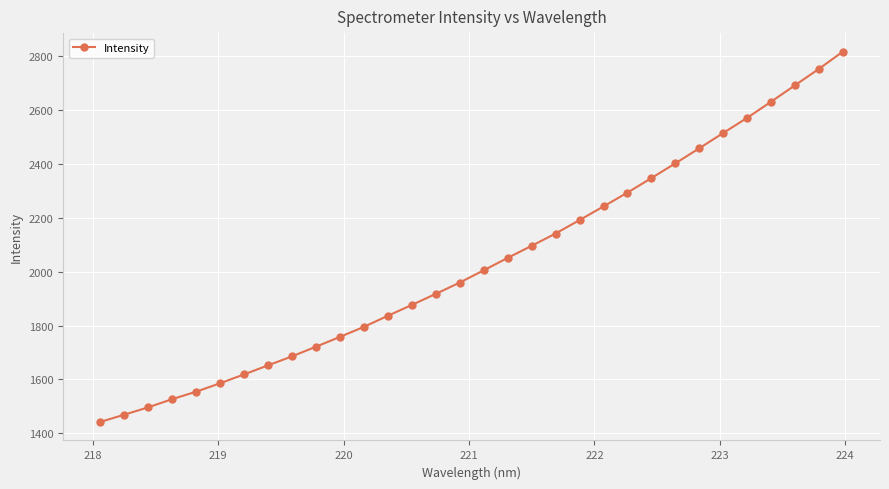

What is the minimum value shown in the chart?

1441.9